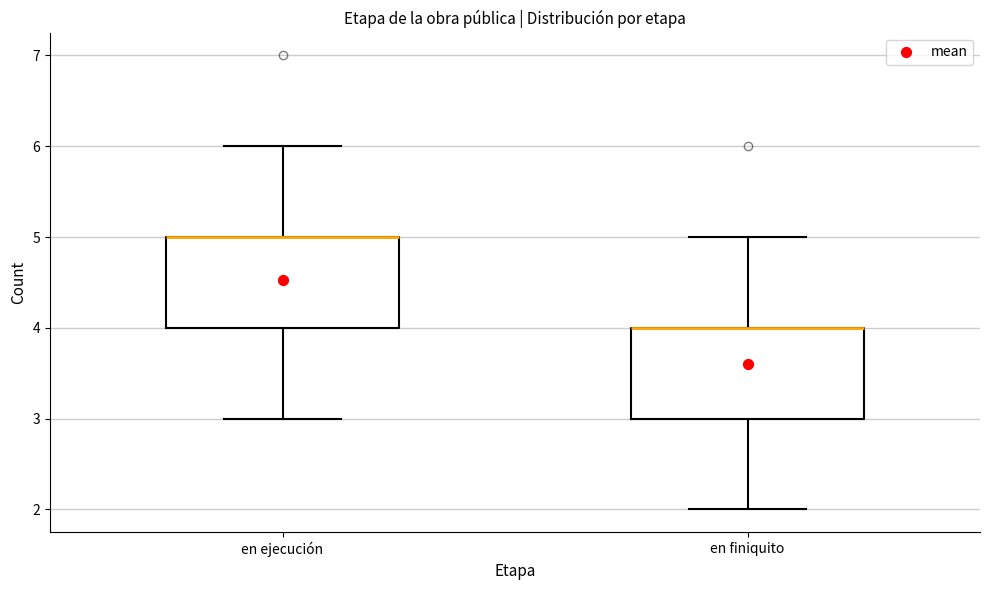

Where is the lower edge of the box for en finiquito on the y-axis? The values are not printed on the chart, so give them approximately, as read against the axis.

3